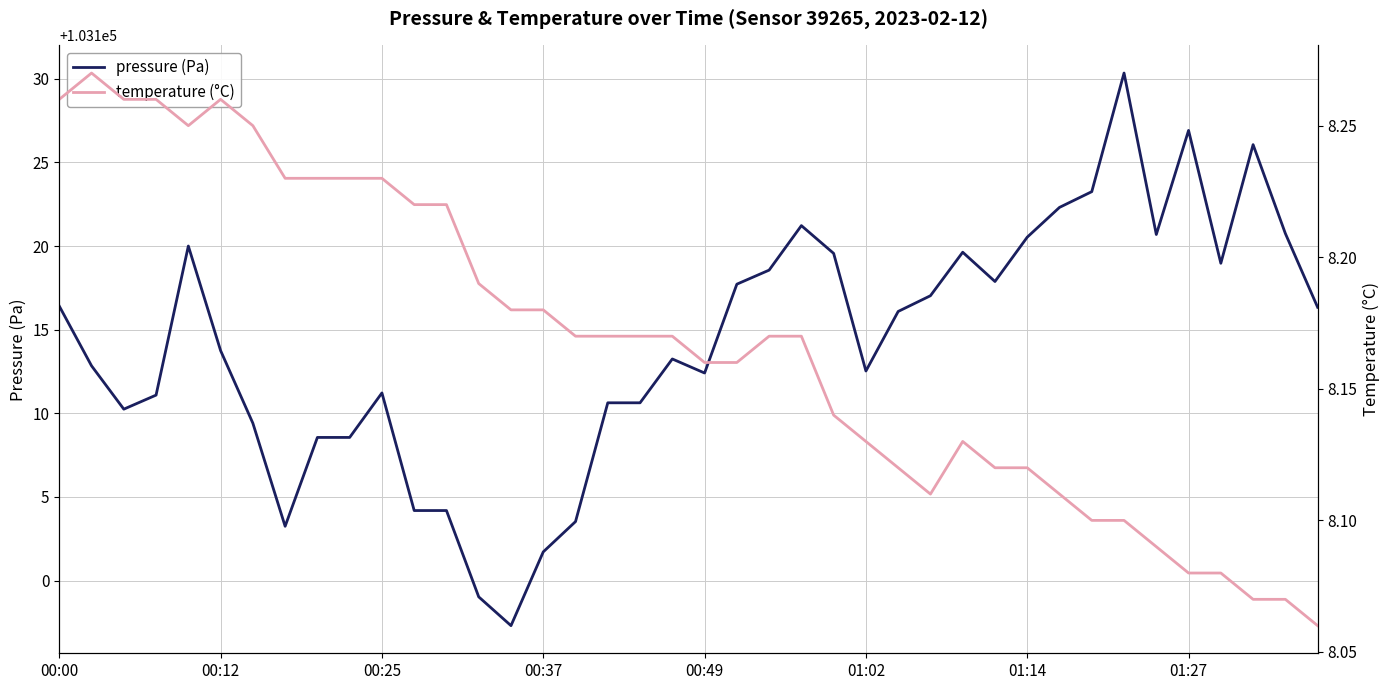

At which category is the sum across all series the highest?

33